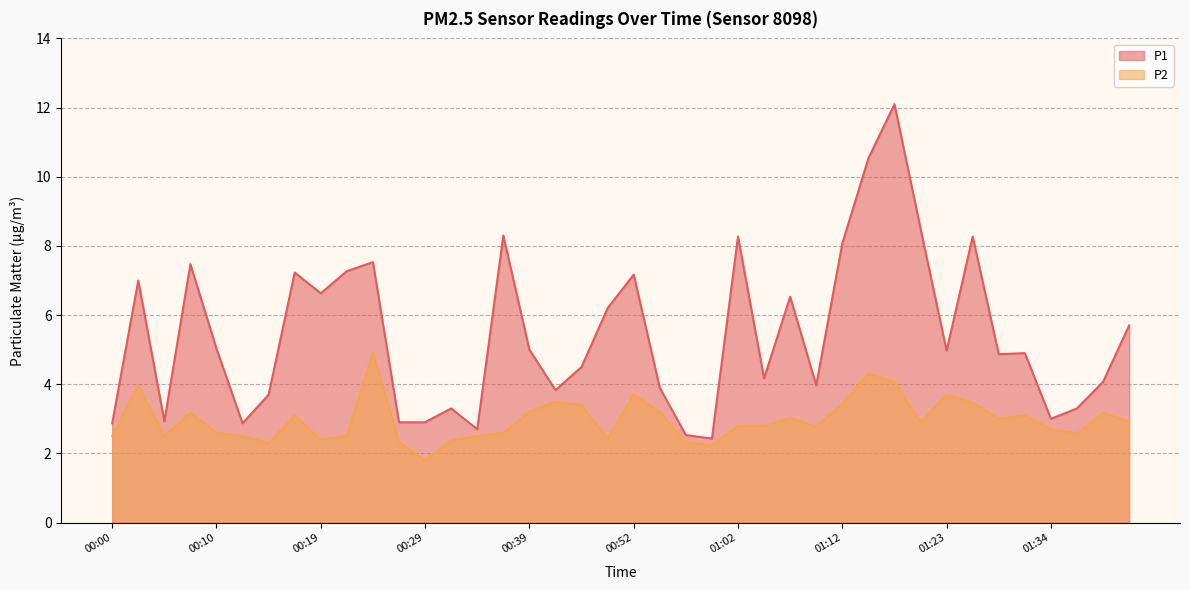

What is the difference between the second highest and second lowest values in the P1 series?

8.0